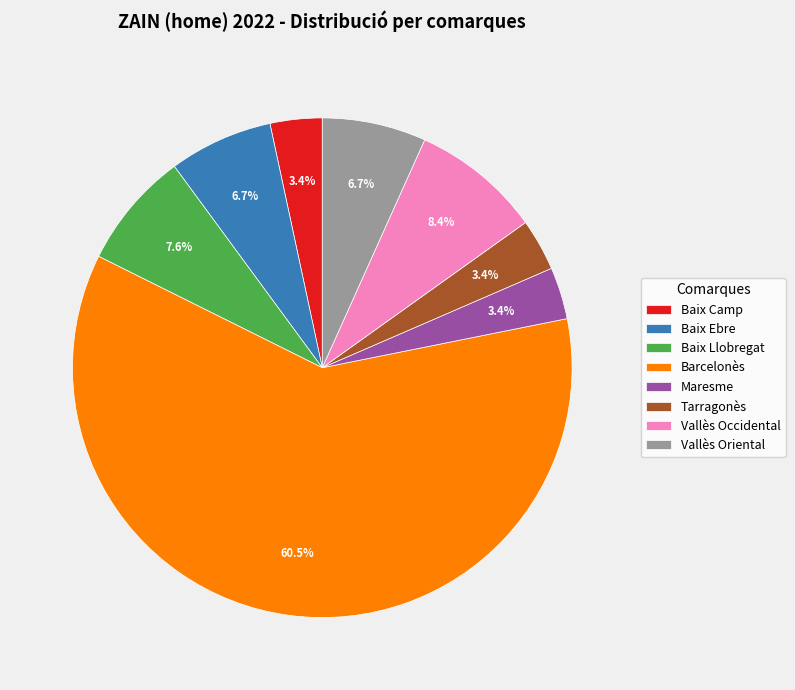

Does Tarragonès account for over 50% of the chart?

No